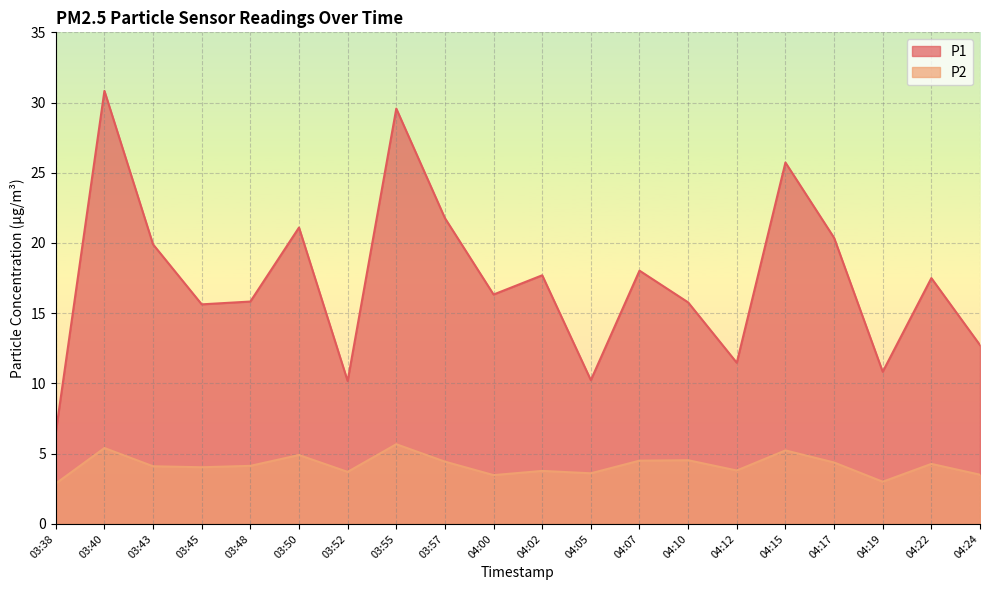

Does the chart display data point markers on the line(s)?

No